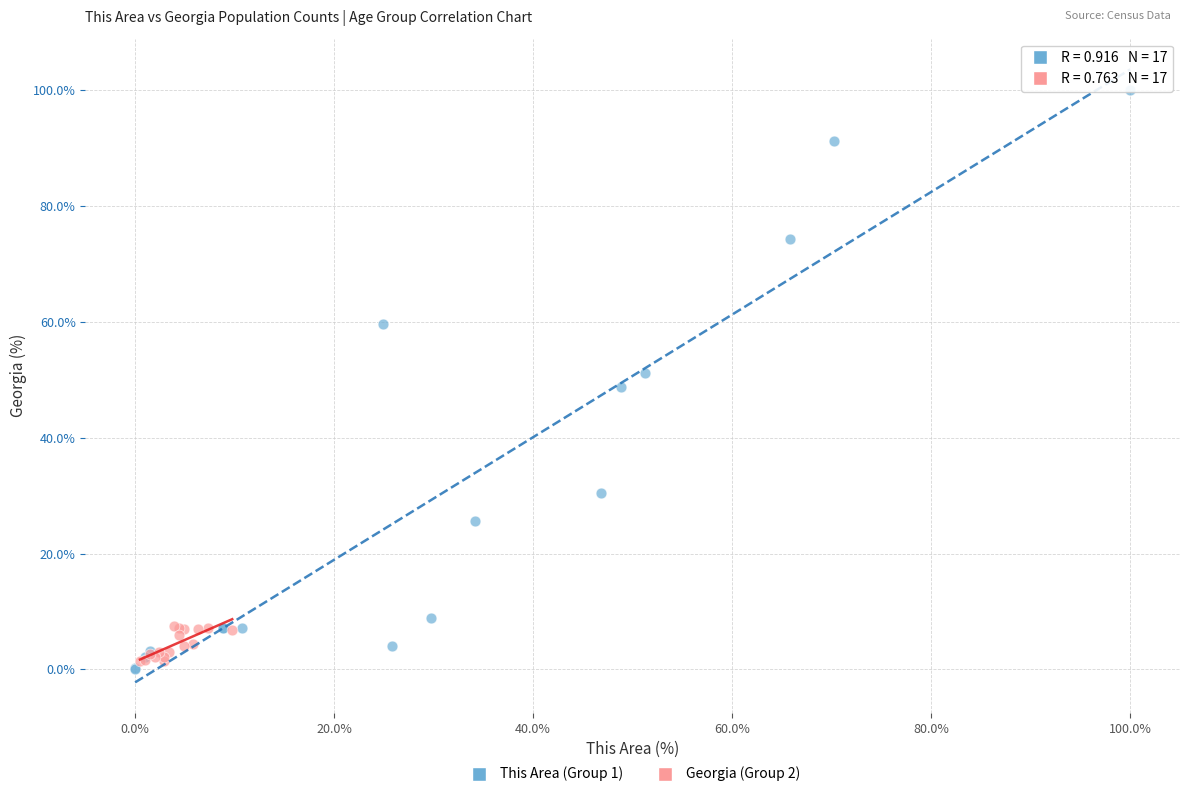

Which series has the largest Y range (max minus min)?

This Area (Group 1)